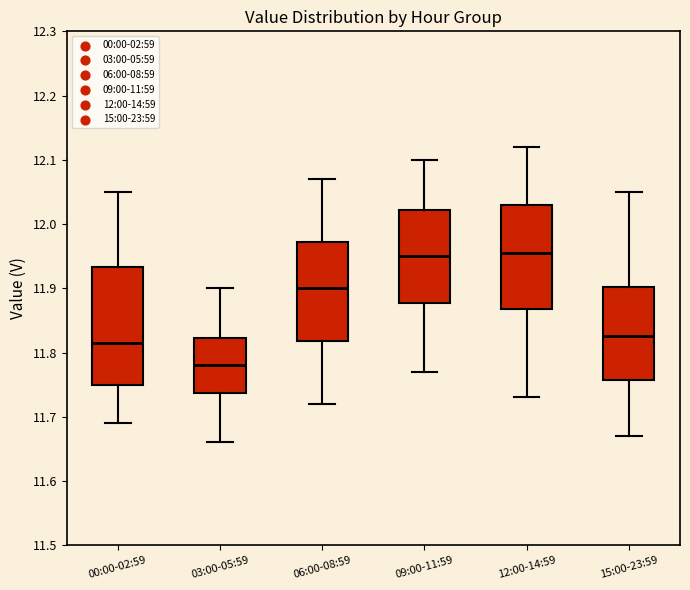

Where is the upper edge of the box for 03:00-05:59 on the y-axis? The values are not printed on the chart, so give them approximately, as read against the axis.

11.82